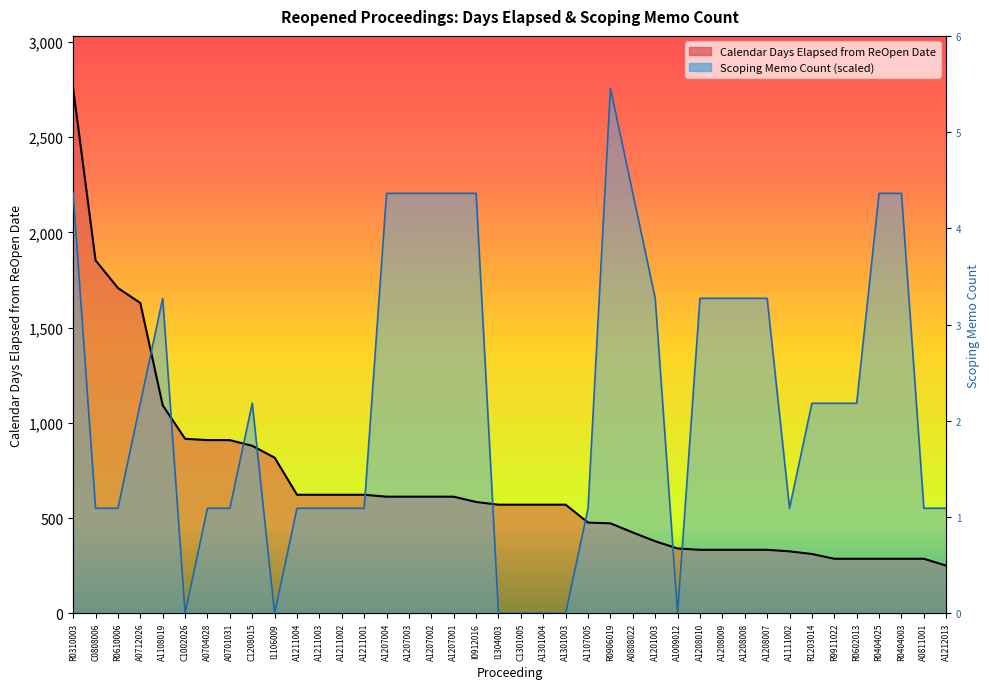

Is the value of Calendar Days Elapsed from ReOpen Date at R9911022 greater than the value of Scoping Memo Count at A0701031?

No